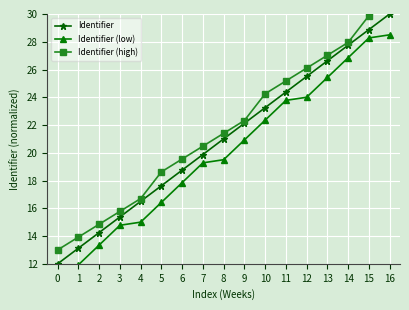

What is the difference between the second highest and minimum values in the Identifier (high) series?

16.9